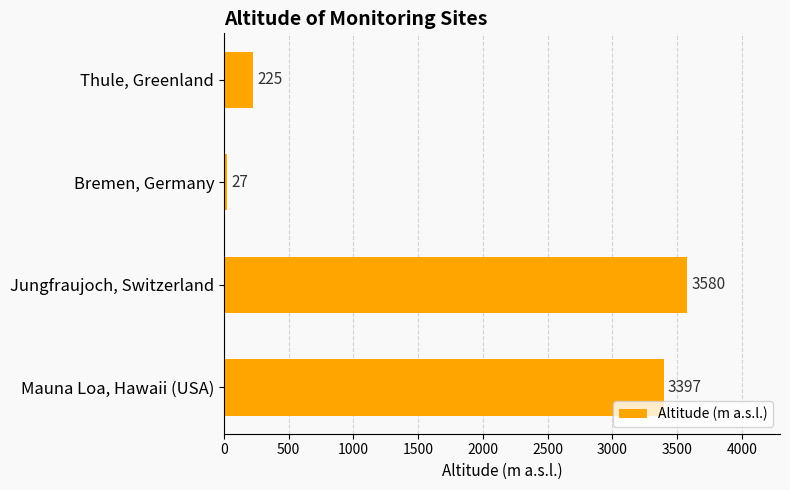

List the labels in order of value, smallest first.

Bremen, Germany, Thule, Greenland, Mauna Loa, Hawaii (USA), Jungfraujoch, Switzerland